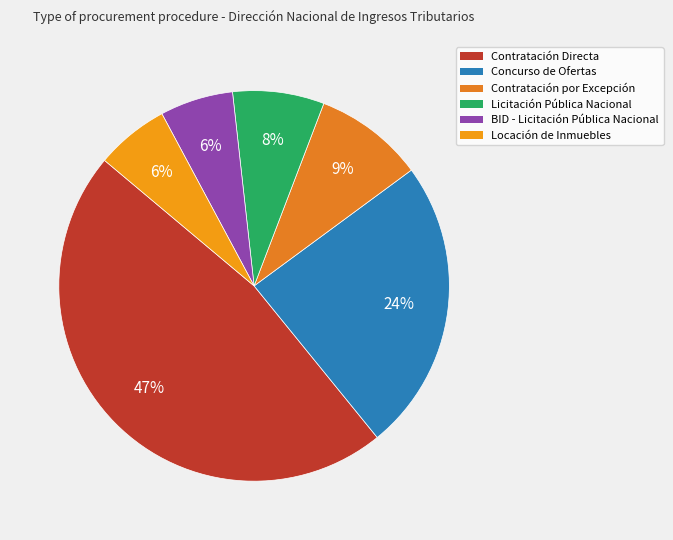

How many slices are in this pie chart?

6